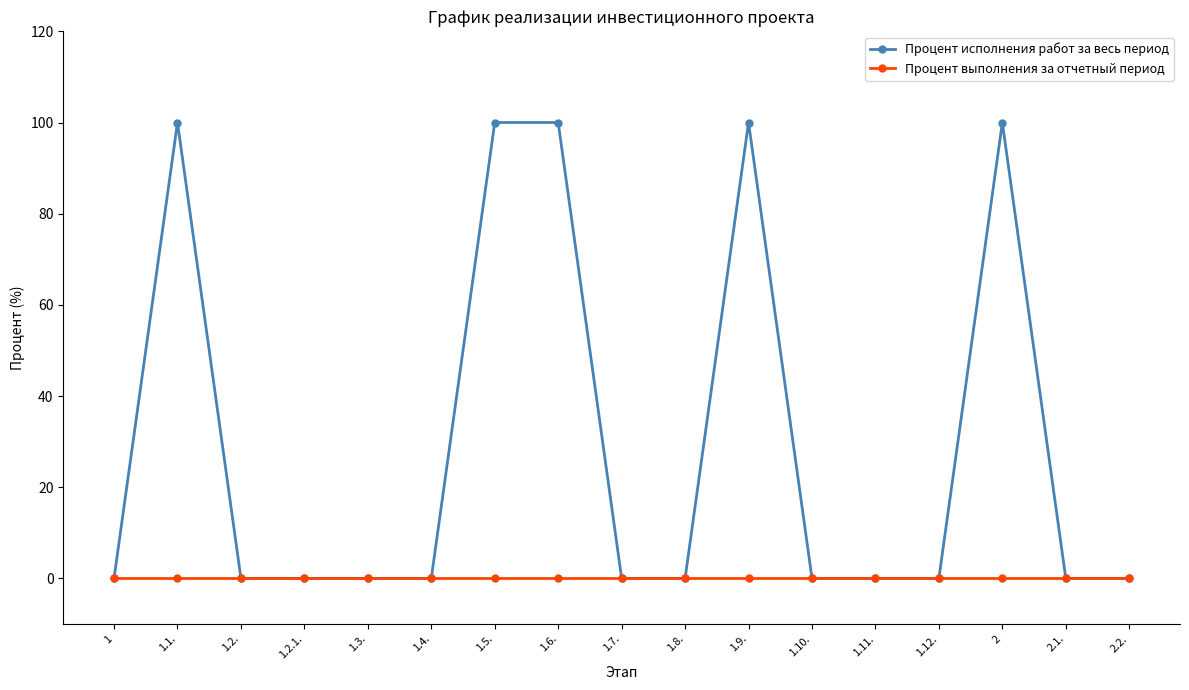

True or false: Процент выполнения за отчетный период has a value of 0 at 1.9..

True